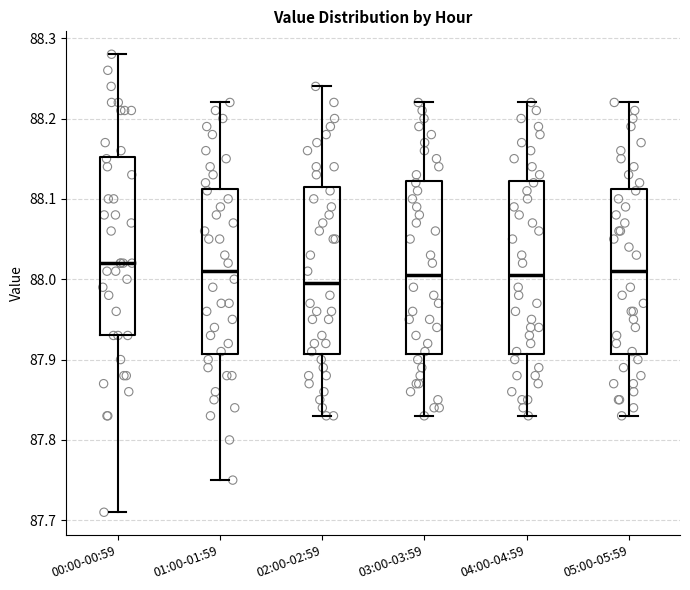

Which box's median line is the highest?

00:00-00:59